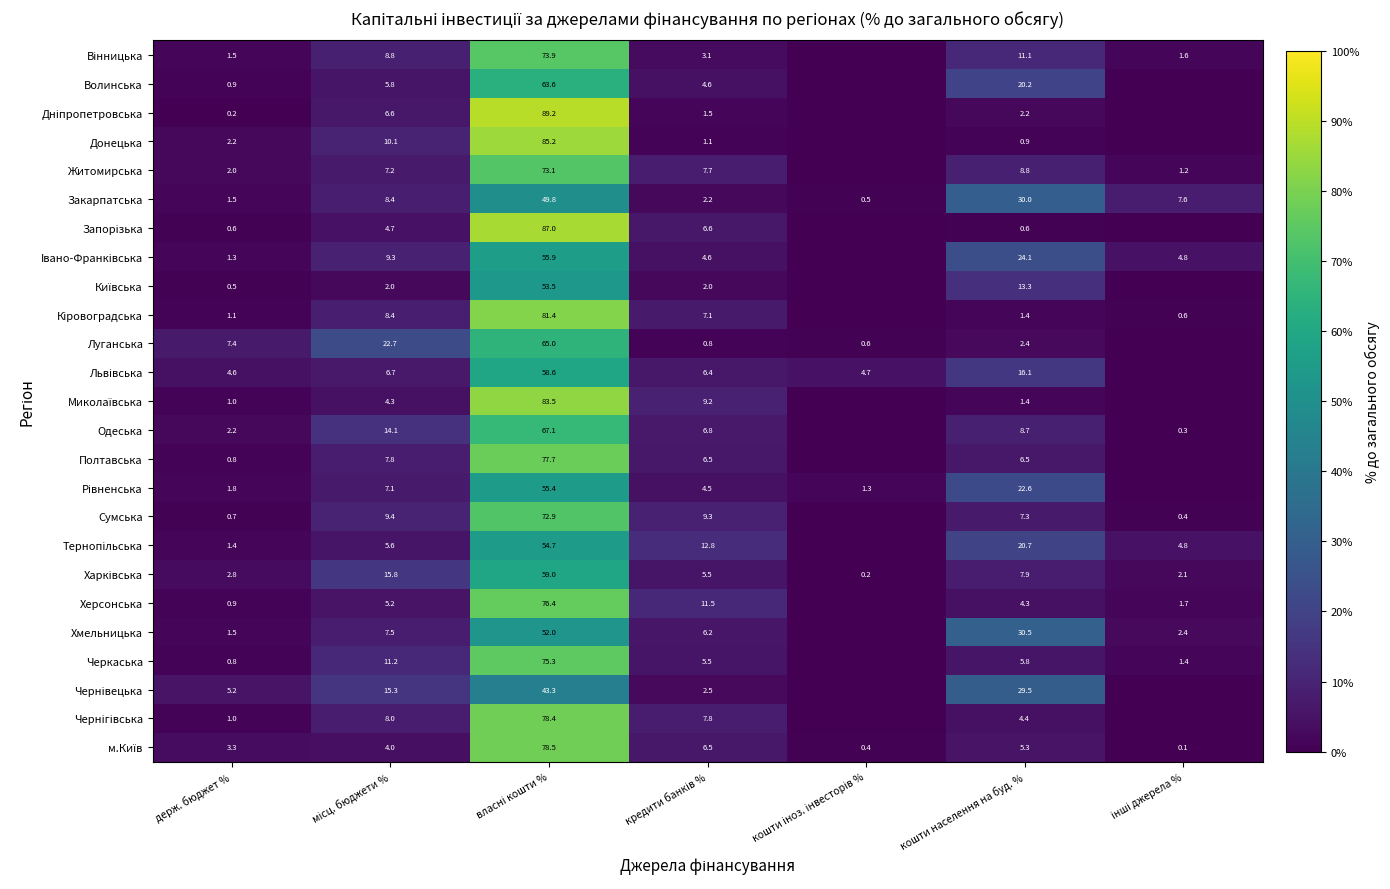

What is the difference between the Черкаська values at кошти населення на буд. % and держ. бюджет %?

5.0